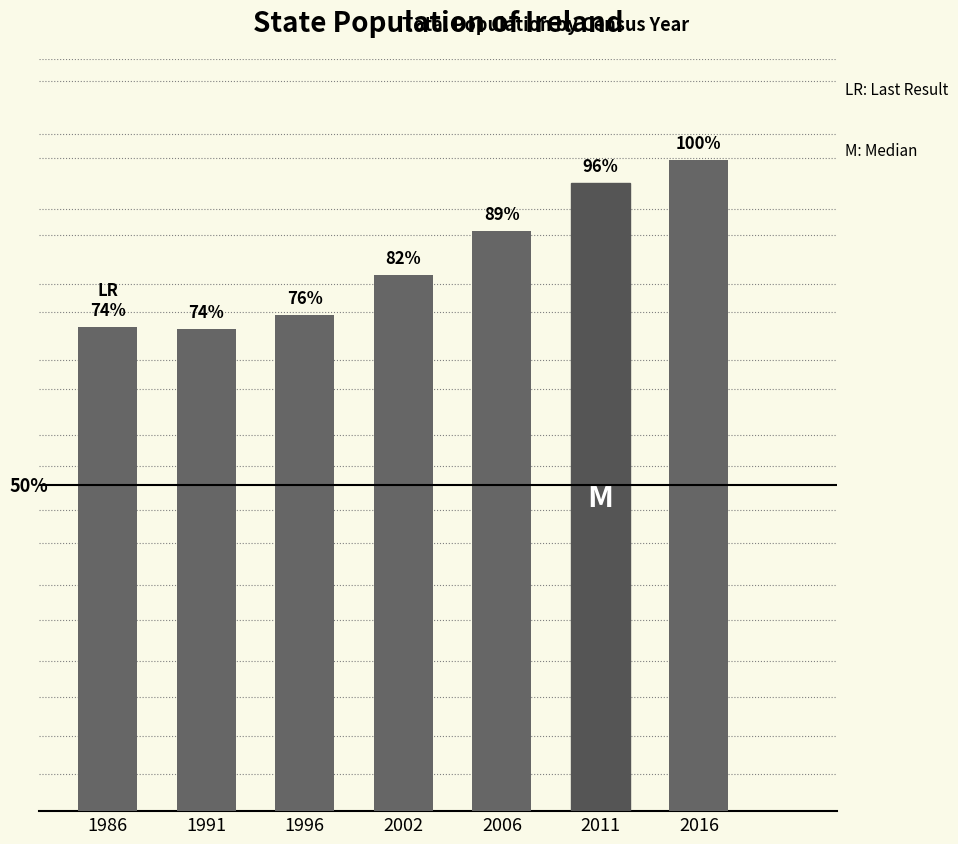

What is the sum of the values at 1991 and 2016?

8287584